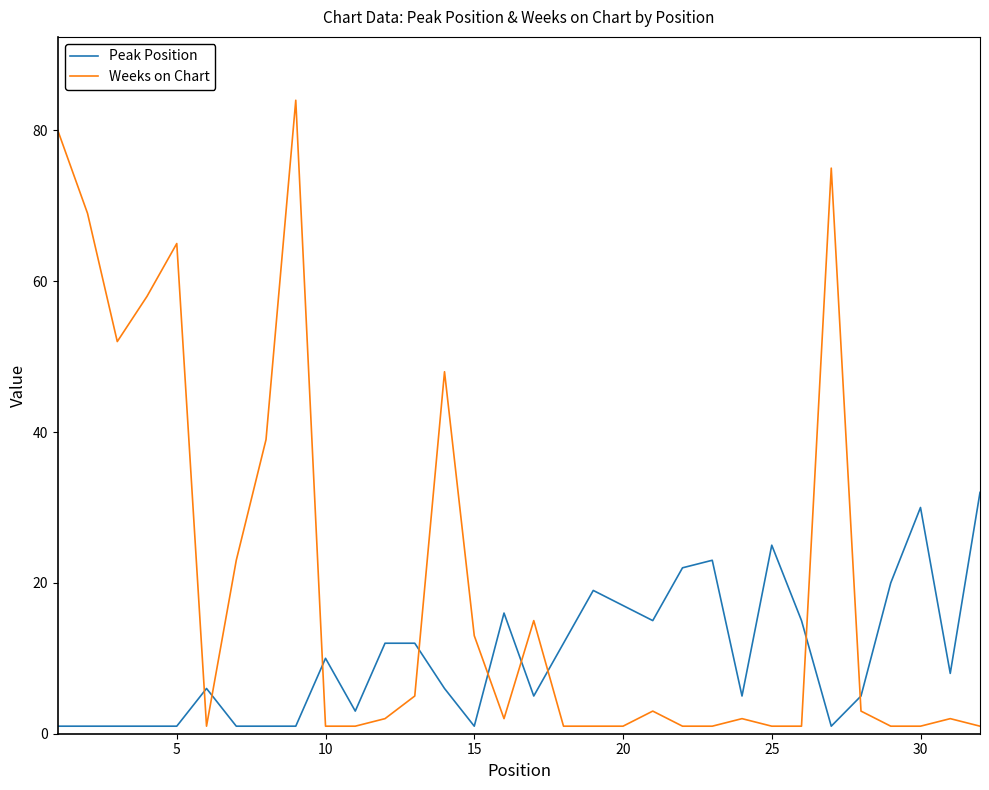

What is the difference between the second highest and minimum values in the Peak Position series?

29